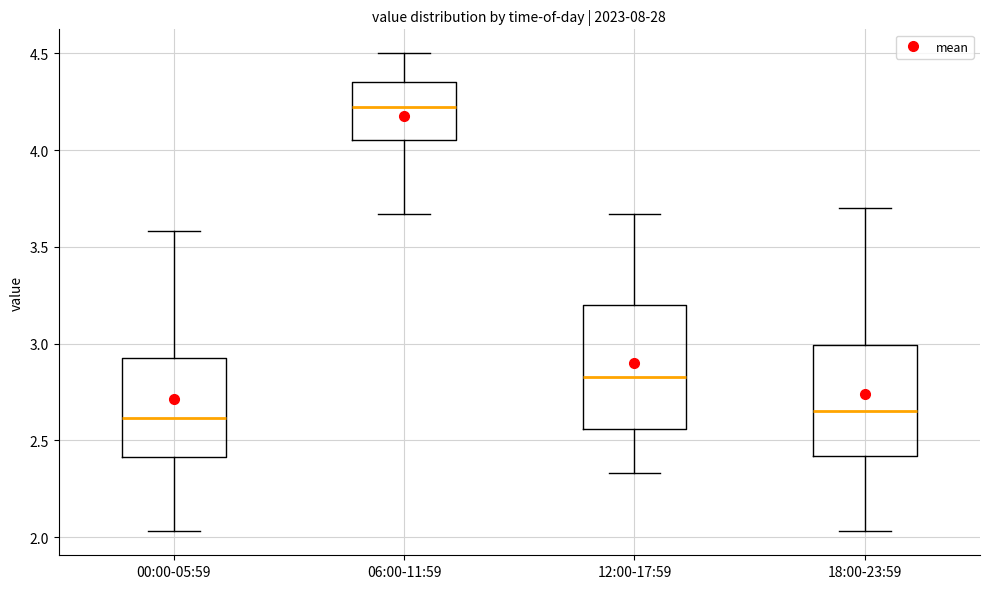

Reading left to right, read every box against the y-axis: the position of its median line, the range the box covers, and the ends of its whiskers. The values are not printed on the chart, so give them approximately, as read against the axis.

00:00-05:59: median 2.60, box 2.40 to 2.95, whiskers 2.05 to 3.60
06:00-11:59: median 4.20, box 4.05 to 4.35, whiskers 3.65 to 4.50
12:00-17:59: median 2.85, box 2.55 to 3.20, whiskers 2.35 to 3.65
18:00-23:59: median 2.65, box 2.40 to 3.00, whiskers 2.05 to 3.70